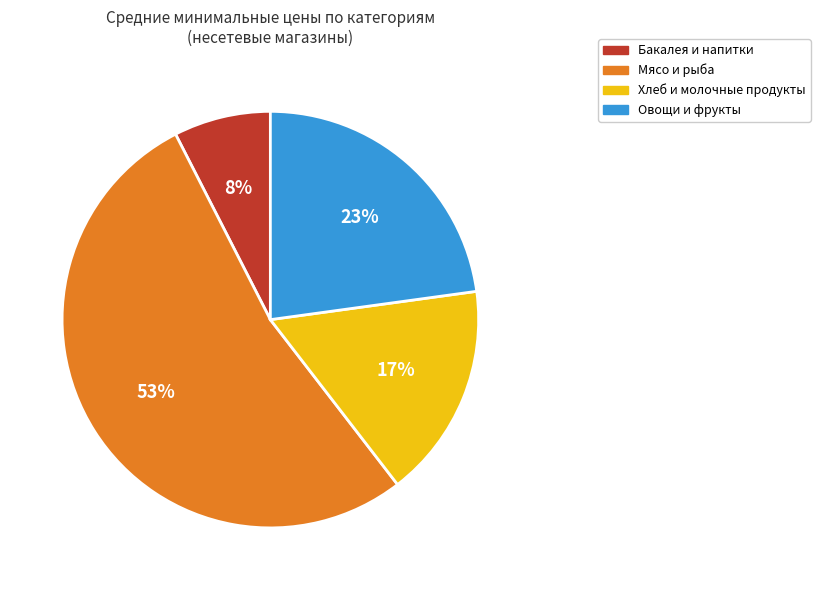

To the nearest percent, what is the average slice percentage?

25%